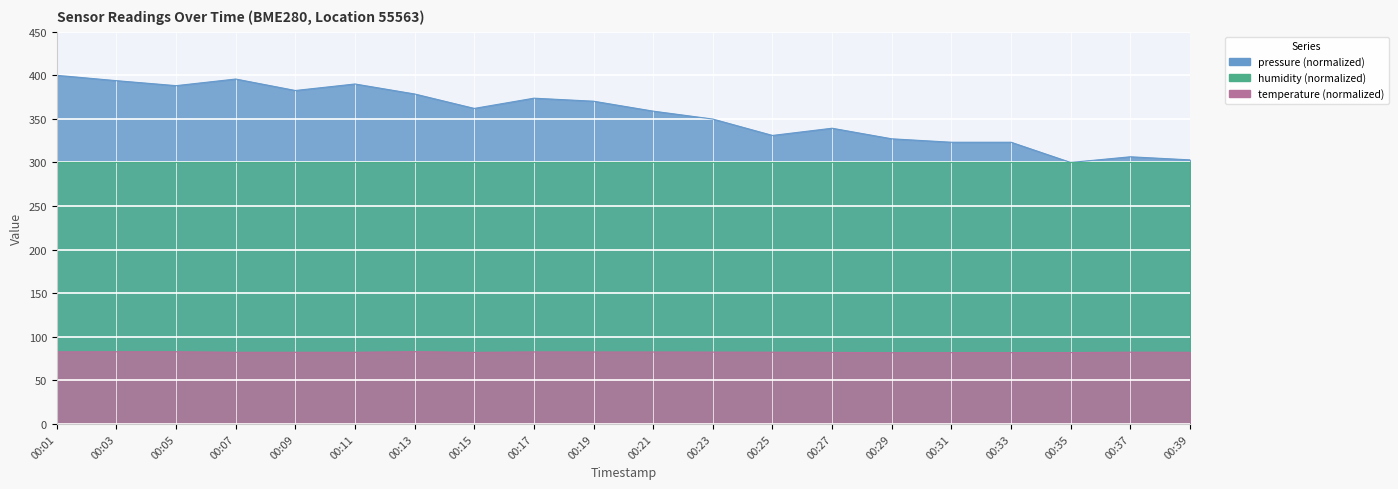

Is it true that temperature equals 81.9 at 00:35?

True